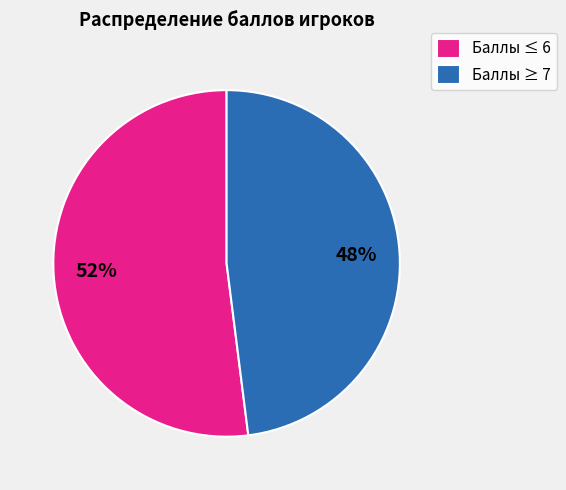

What is the majority slice?

Баллы ≤ 6